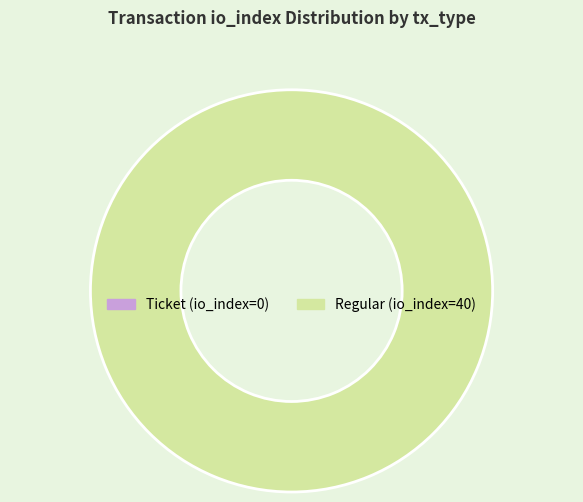

To the nearest percent, what is the average slice percentage?

50%